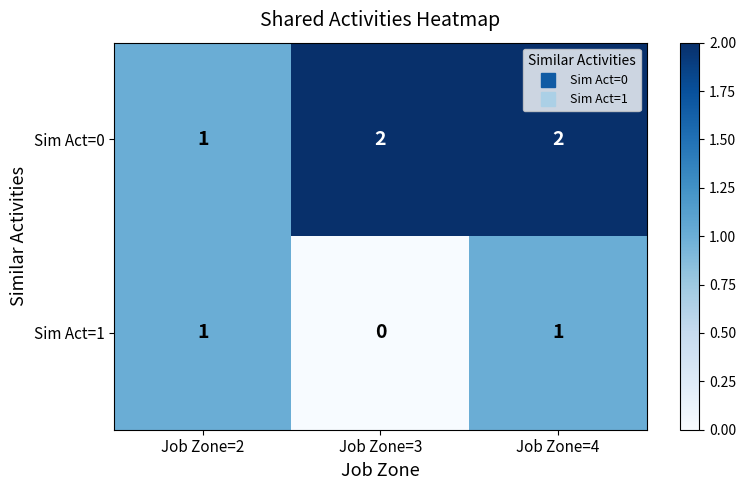

What is the sum of all Sim Act=0 values?

5